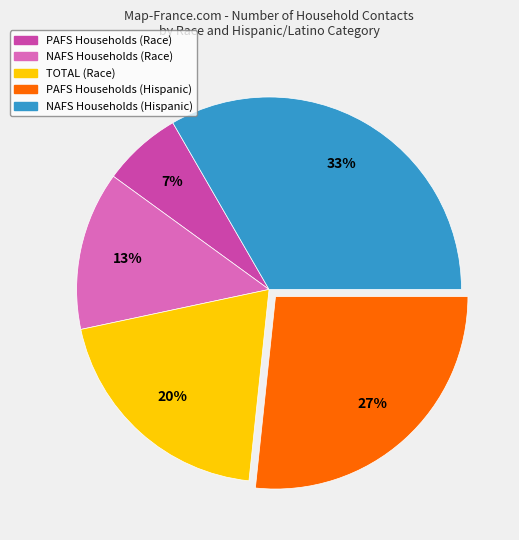

Is it true that PAFS Households (Race) is 1% of the pie?

False